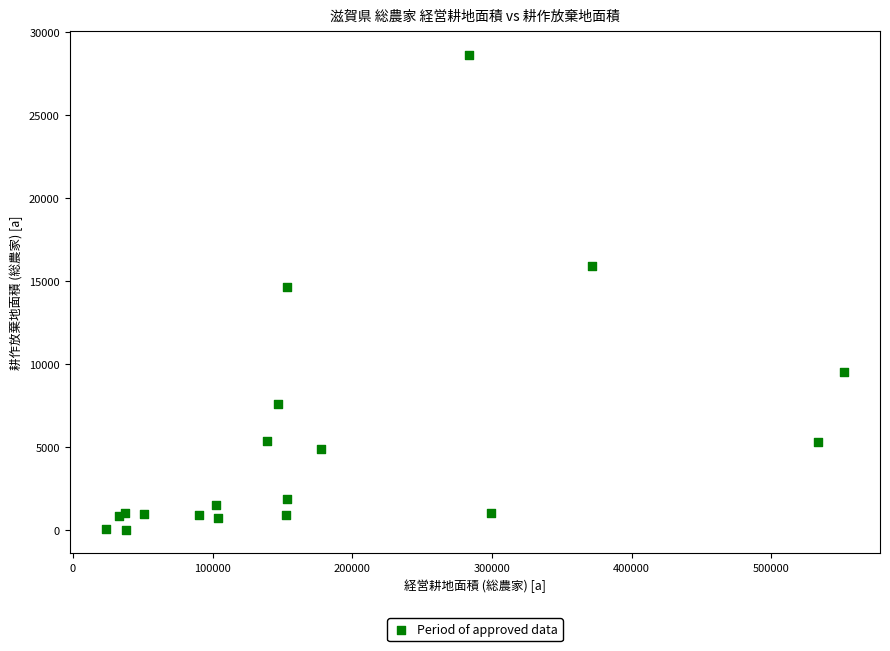

What Y value in the scatter plot is closest to 14333?

14671